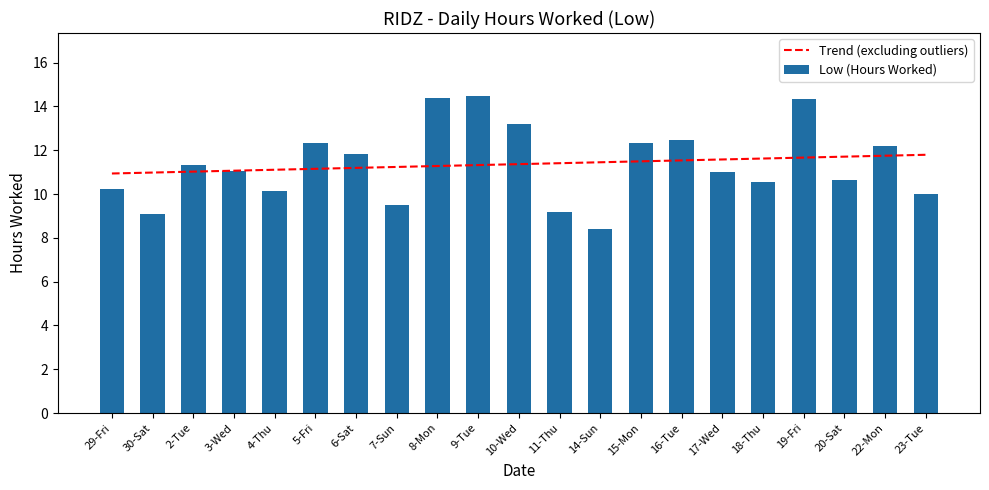

What is the label of the 2nd bar from the right?

22-Mon